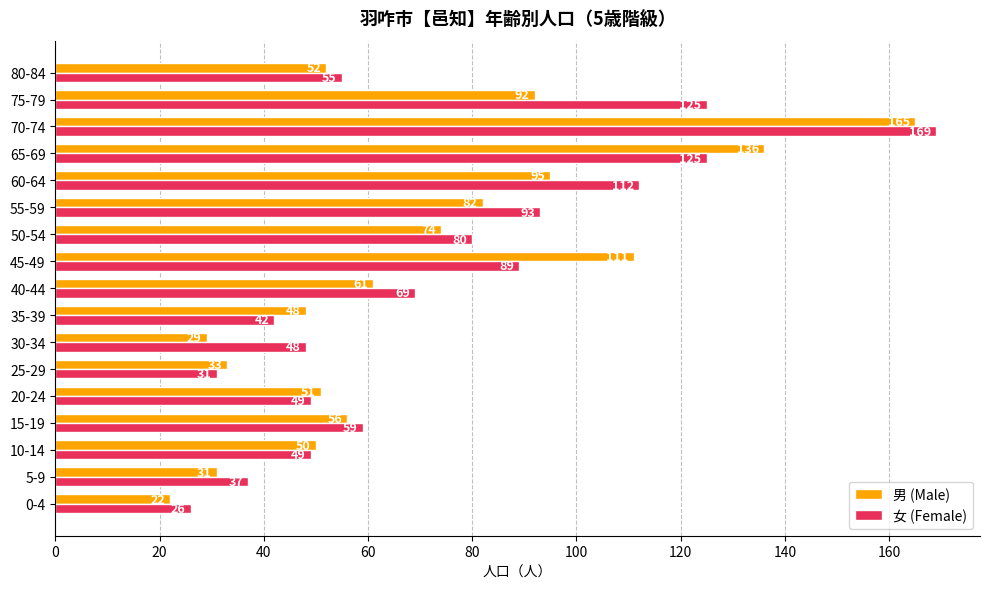

Where is 男 (Male) nearest to the value 93?

75-79